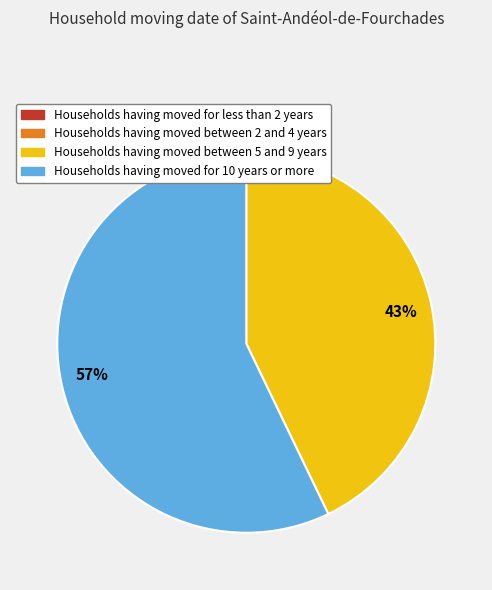

Is there a majority slice in this chart?

Yes